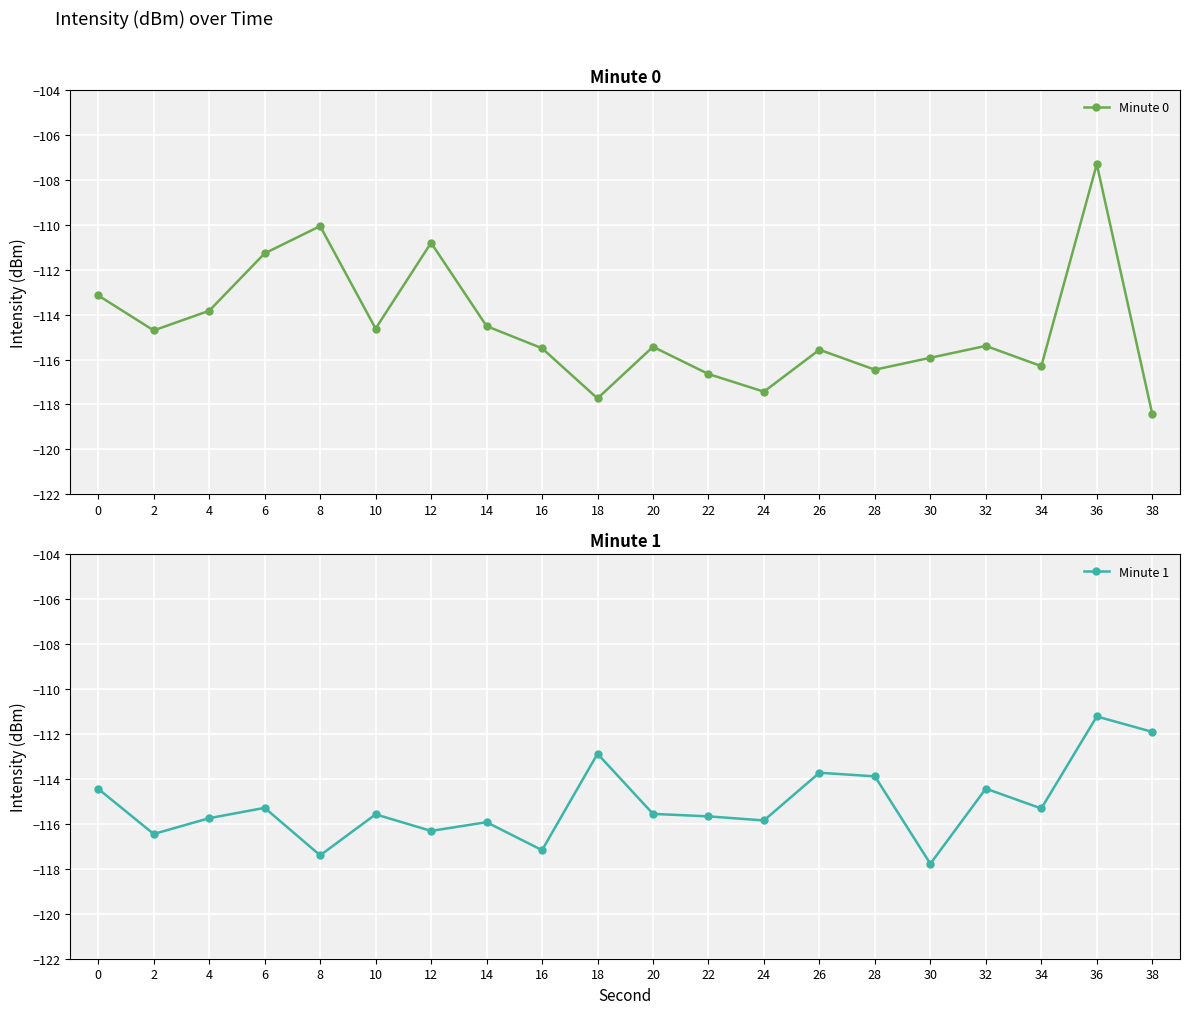

Reading right to left, transcribe all the data shown in this chart.

Minute 0: -118.4	-107.3	-116.3	-115.4	-115.9	-116.5	-115.6	-117.4	-116.6	-115.4	-117.7	-115.5	-114.5	-110.8	-114.6	-110.1	-111.3	-113.8	-114.7	-113.1
Minute 1: -111.9	-111.2	-115.3	-114.4	-117.8	-113.9	-113.7	-115.8	-115.7	-115.6	-112.9	-117.2	-115.9	-116.3	-115.6	-117.4	-115.3	-115.7	-116.4	-114.4